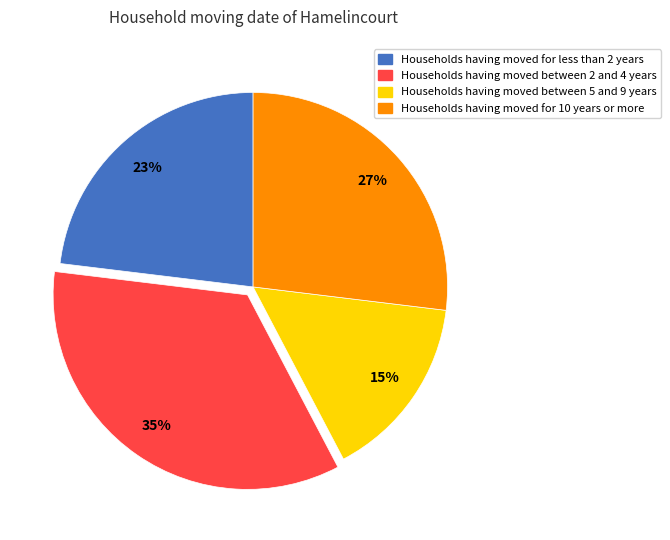

To the nearest percent, what is the average slice percentage?

25%